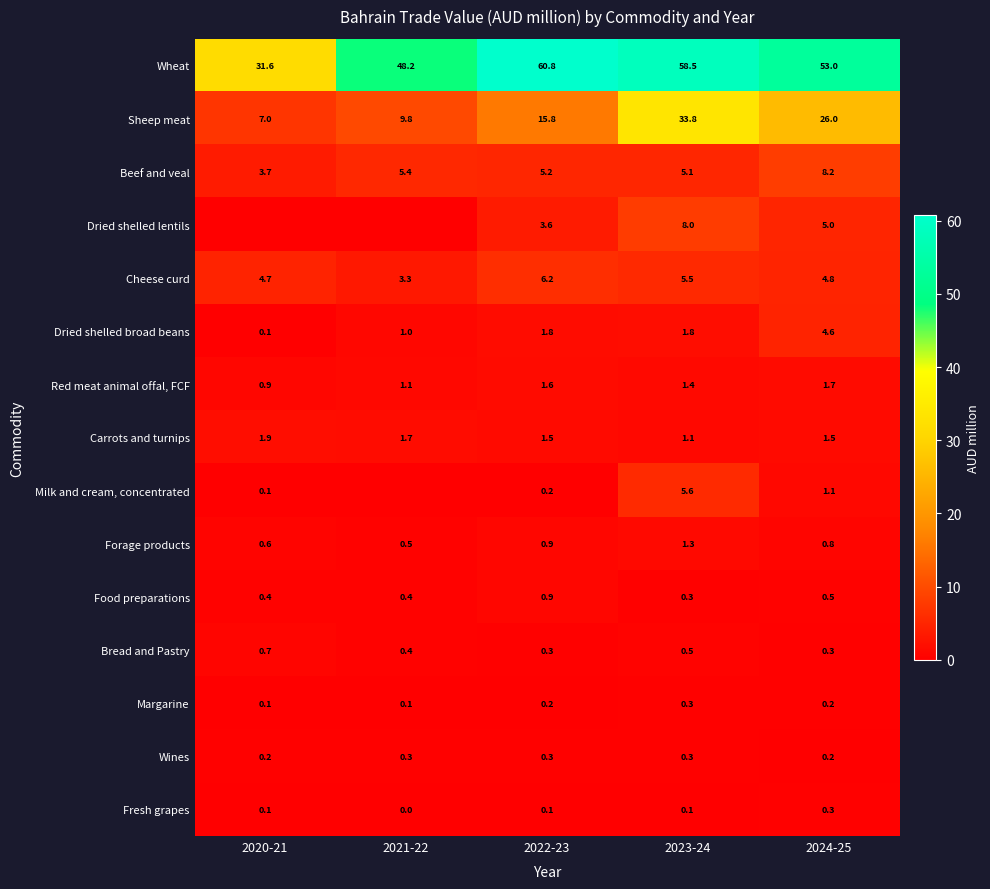

The Wheat series shows 53.0 at 2024-25. True or false?

True